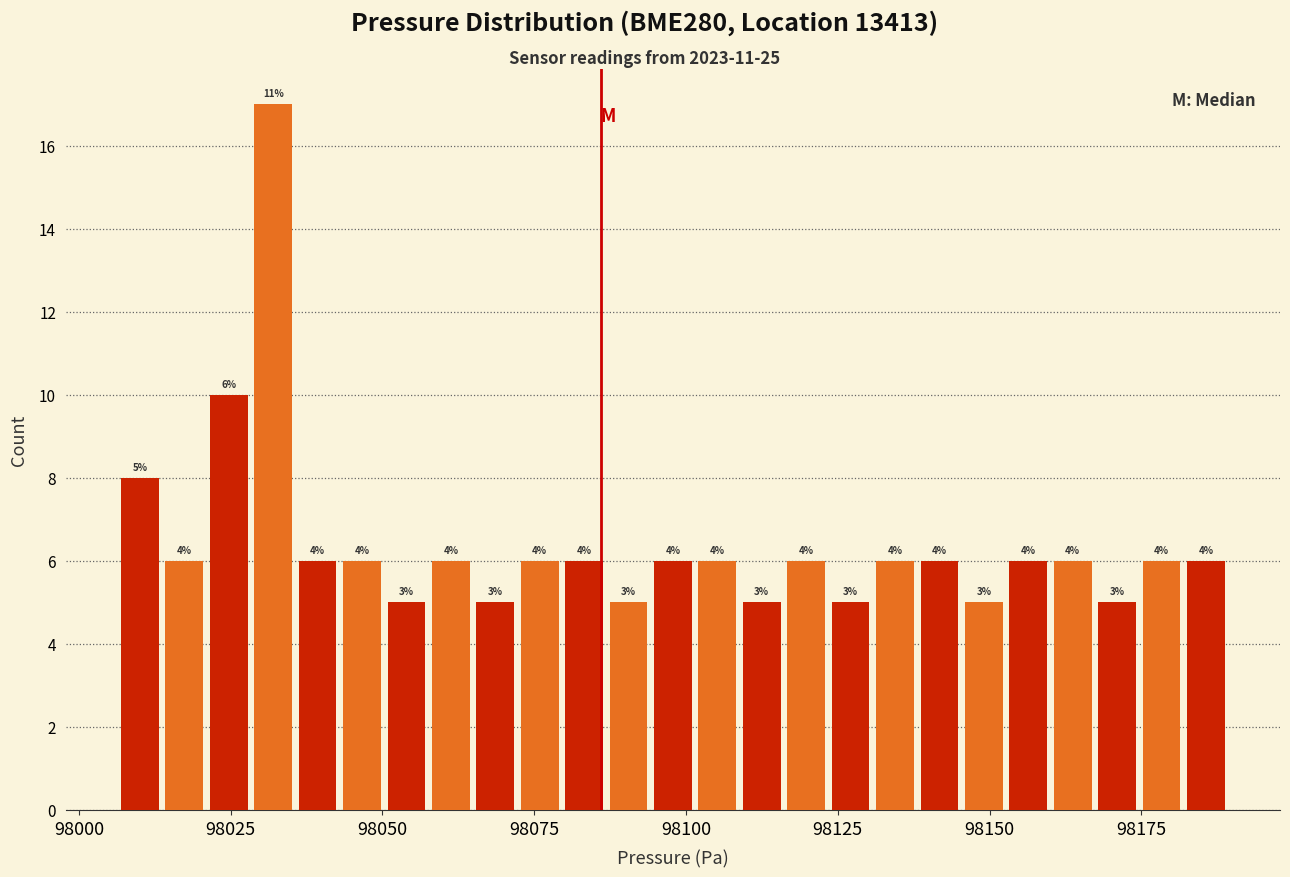

Read against the x-axis, roughly where is the centre of the tallest bar?

98030